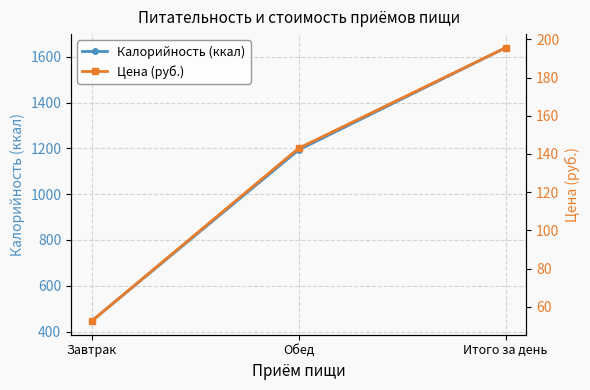

Where is Калорийность (ккал) nearest to the value 1042?

Обед